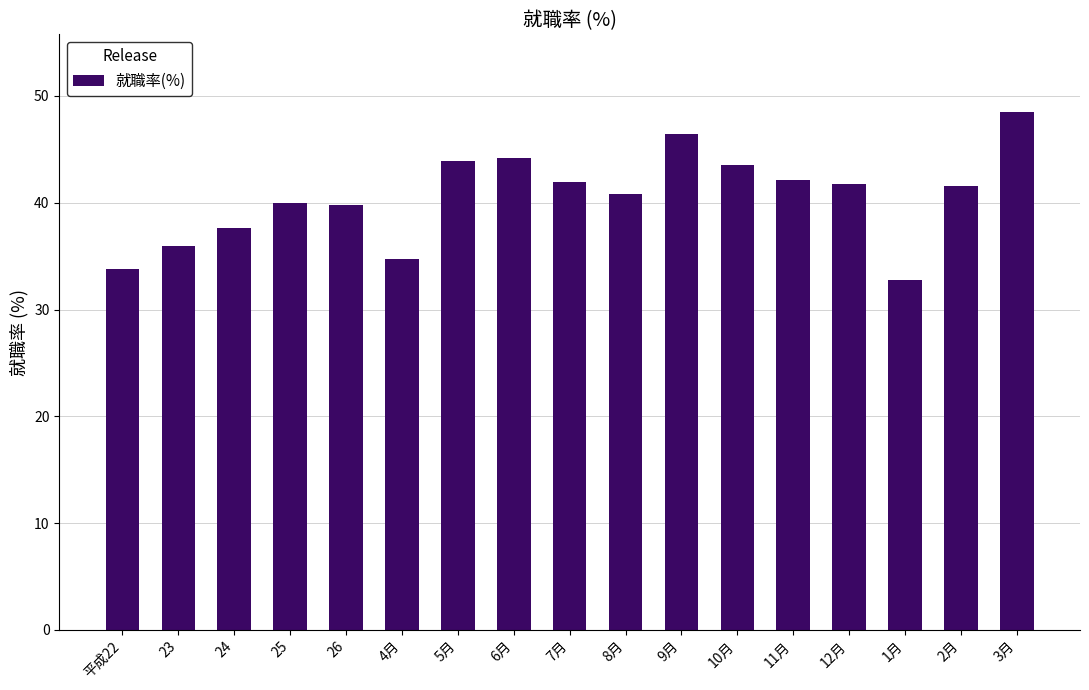

What is the label of the 15th bar from the right?

24